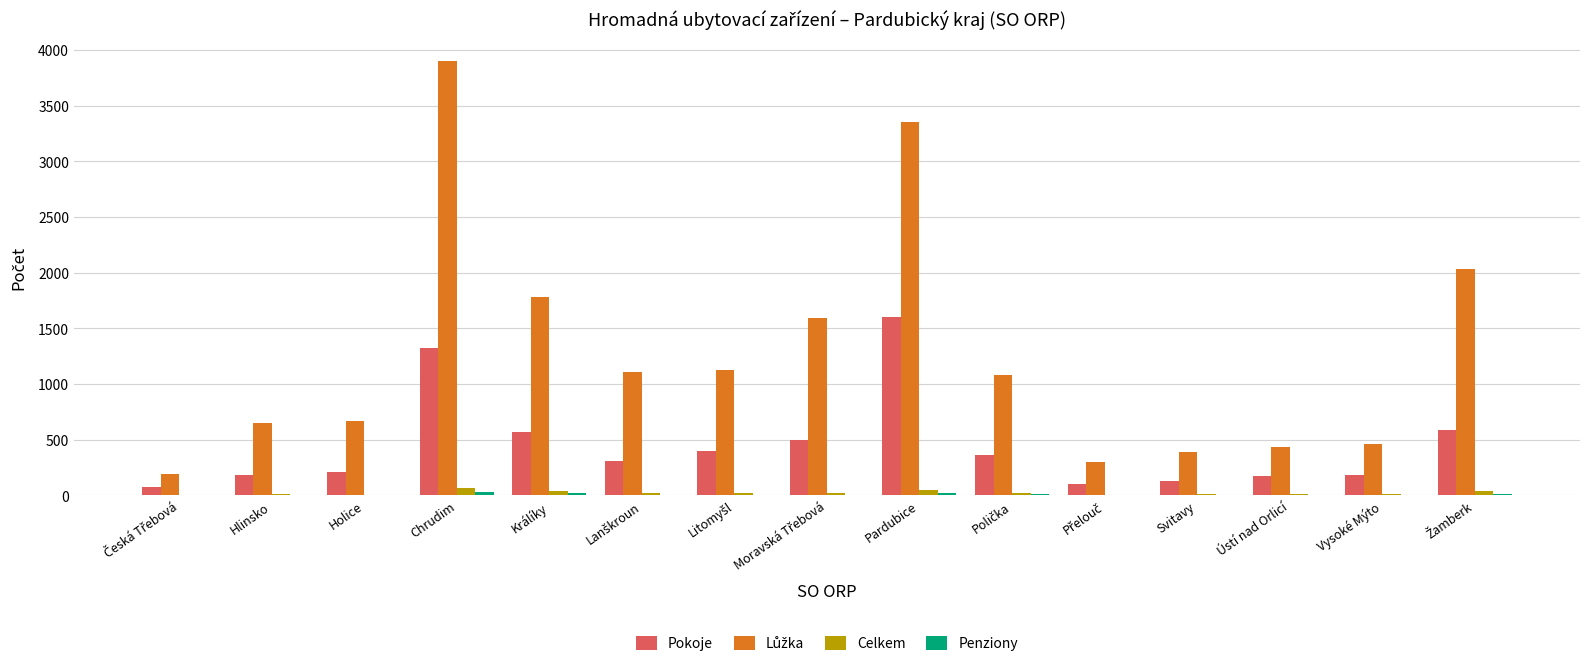

The Pokoje series shows 2350 at Chrudim. True or false?

False